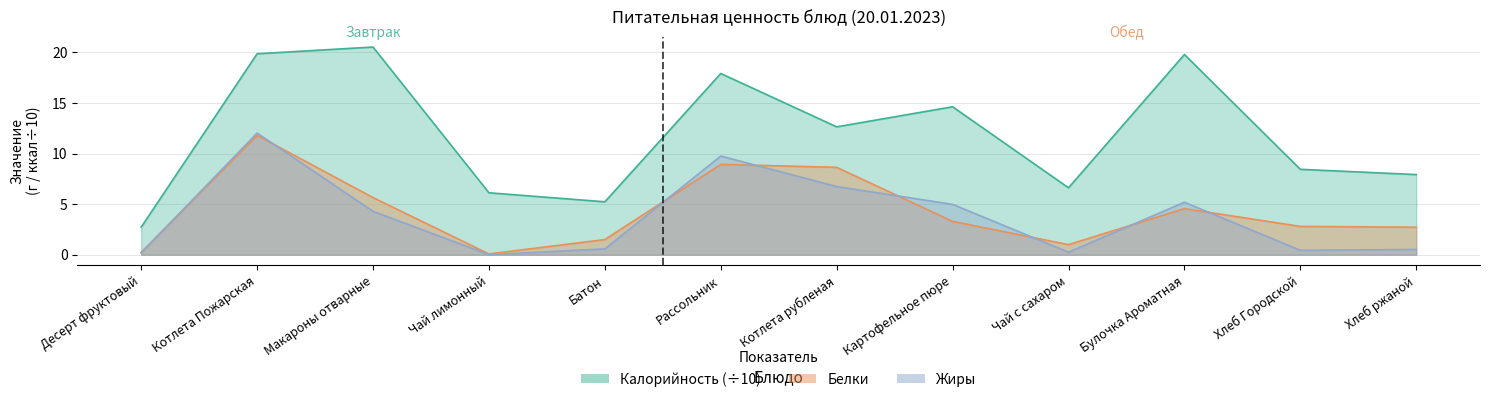

How many interior local peaks does the Калорийность series have?

4